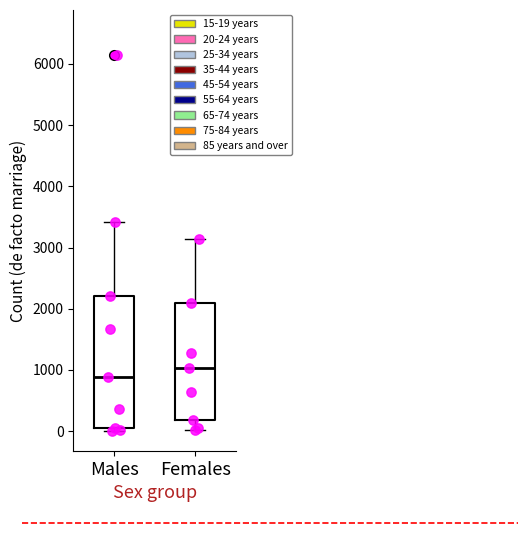

Reading left to right, read every box against the y-axis: the position of its median line, the range the box covers, and the ends of its whiskers. The values are not printed on the chart, so give them approximately, as read against the axis.

Males: median 900, box 100 to 2200, whiskers 0 to 3400
Females: median 1000, box 200 to 2100, whiskers 0 to 3100